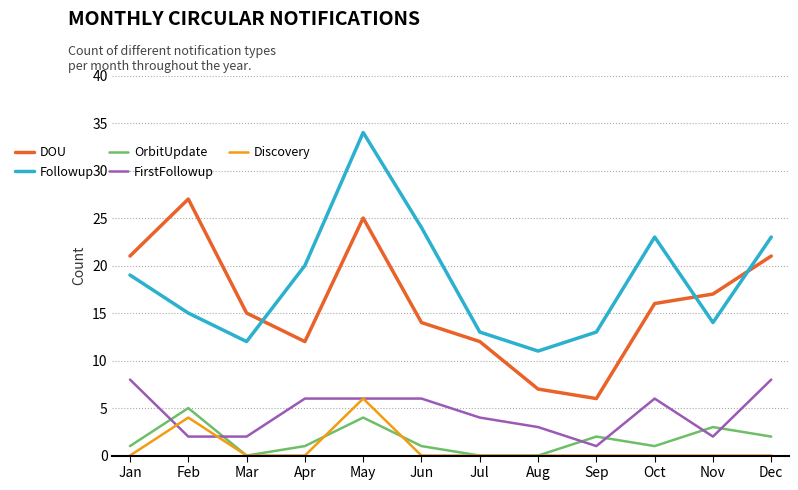

How many lines are shown in the chart?

5